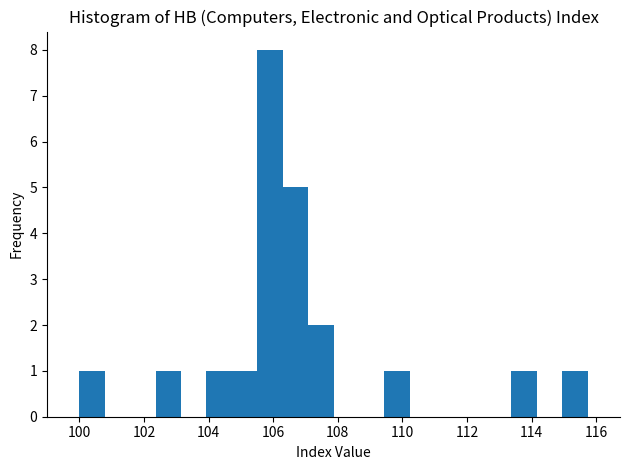

Read against the x-axis, roughly where is the centre of the tallest bar?

106.0